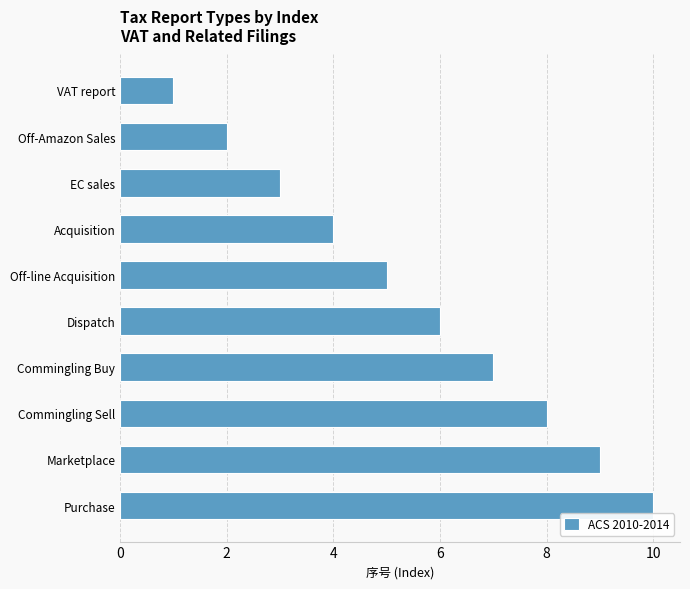

Rank the categories by value from lowest to highest.

VAT report, Off-Amazon Sales, EC sales, Acquisition, Off-line Acquisition, Dispatch, Commingling Buy, Commingling Sell, Marketplace, Purchase